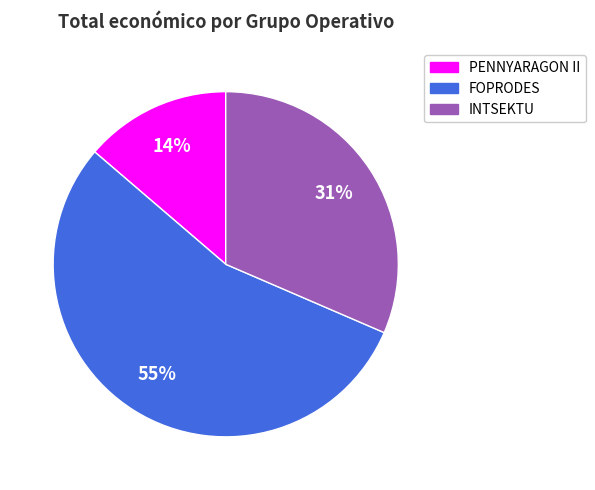

To the nearest percent, what is the average slice percentage?

33%